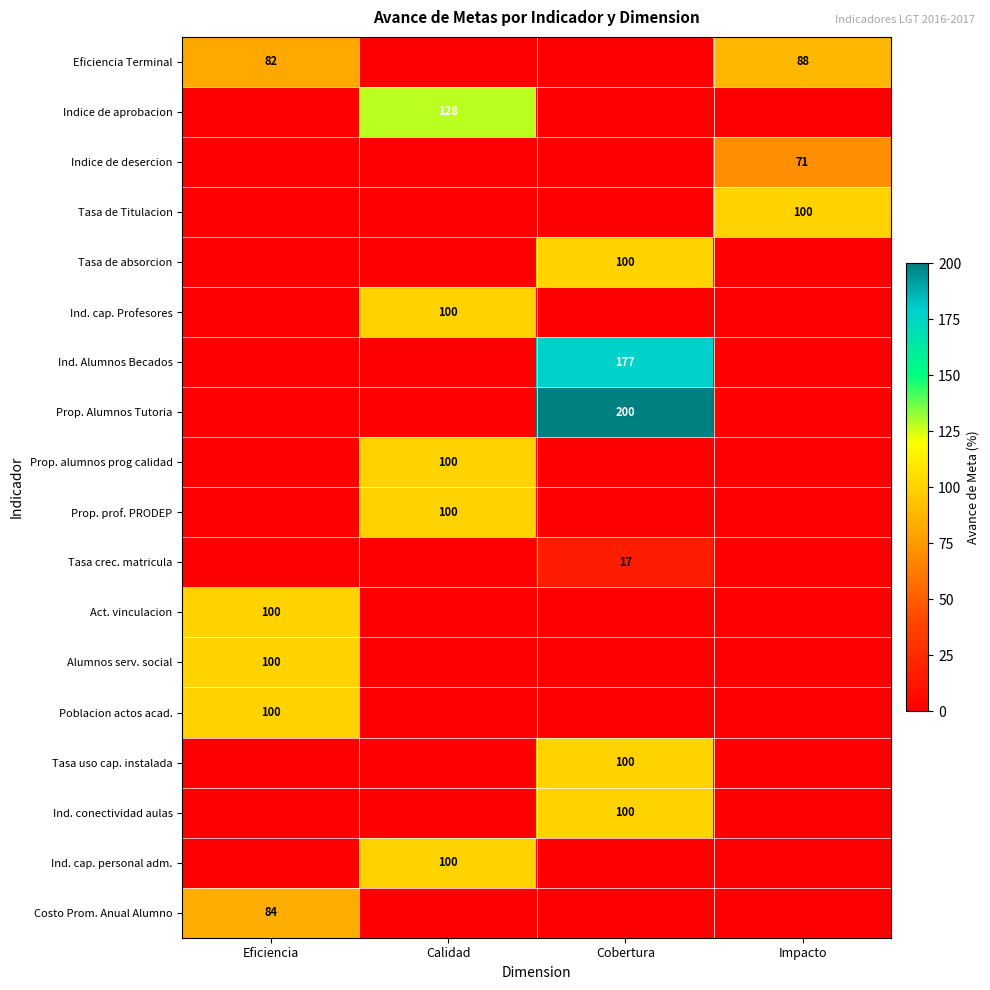

Count the number of categories in the chart.

4